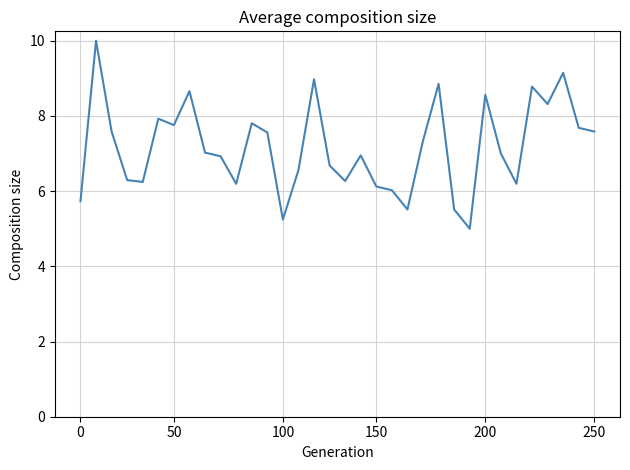

How many lines are shown in the chart?

1